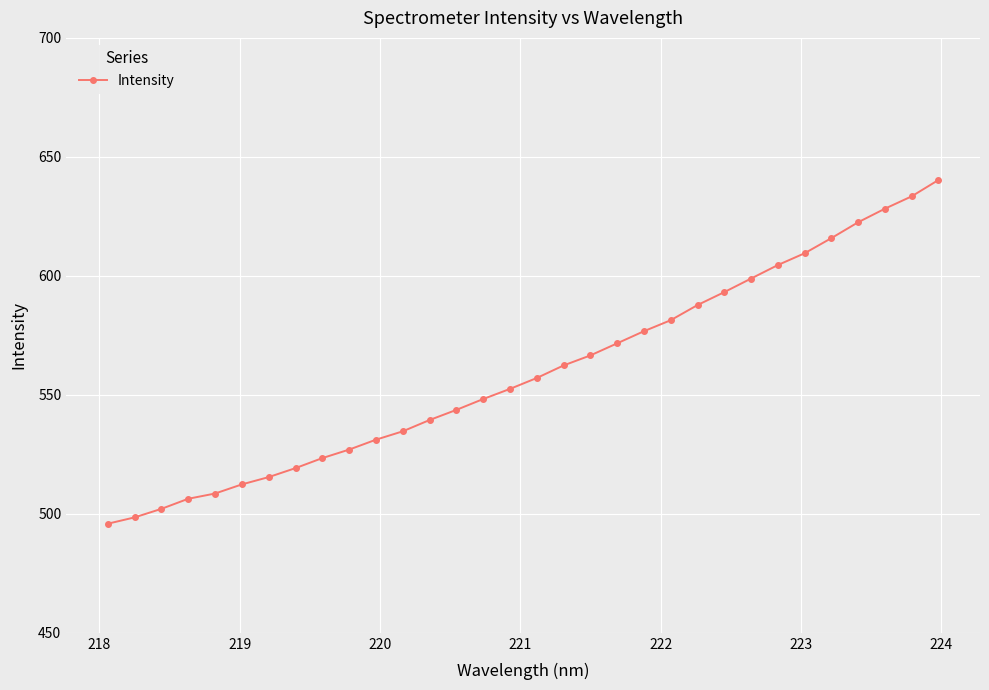

What is the value of the 24th point from the left?

593.2